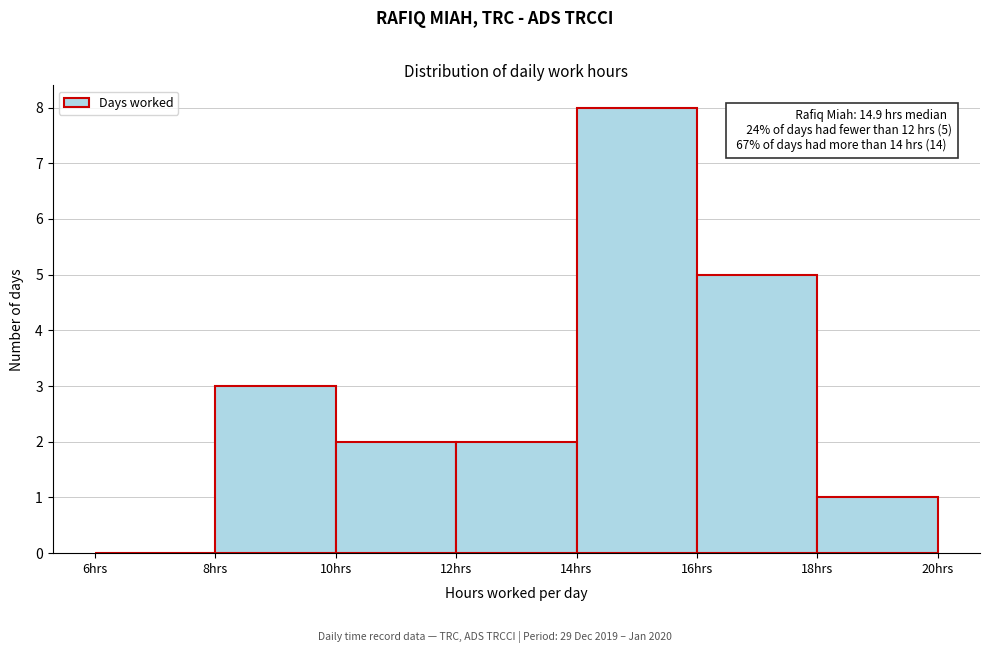

Which range on the x-axis has the tallest bar?

14 to 16